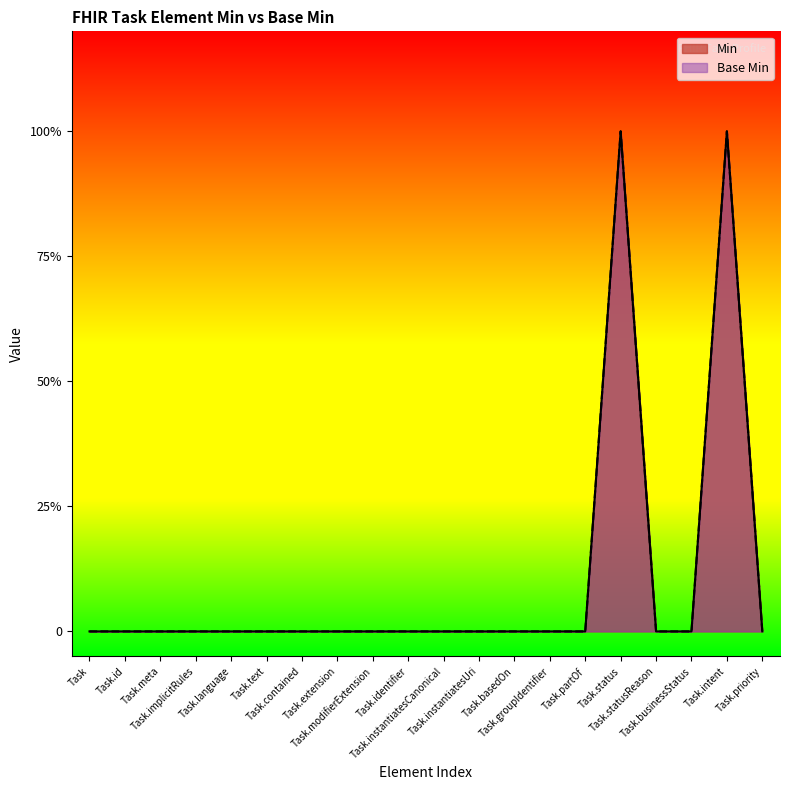

True or false: x_min has more than 1 interior local peaks.

True